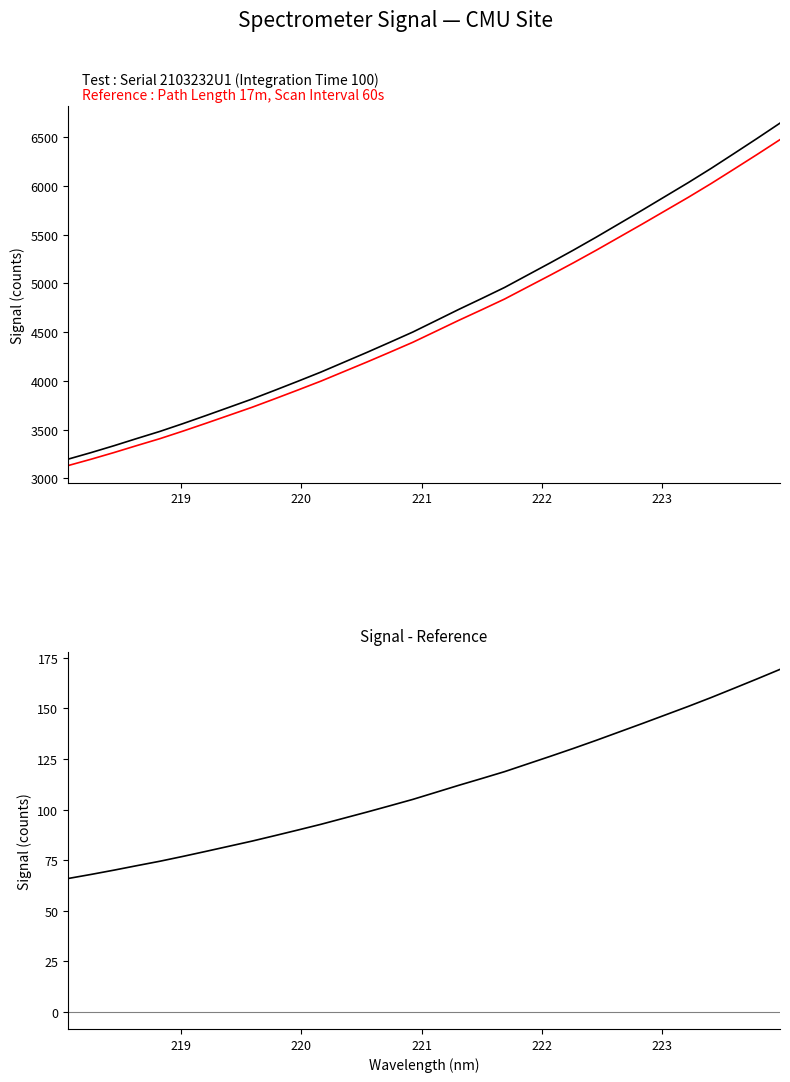

Which series has the widest spread of values?

Spectral Signal